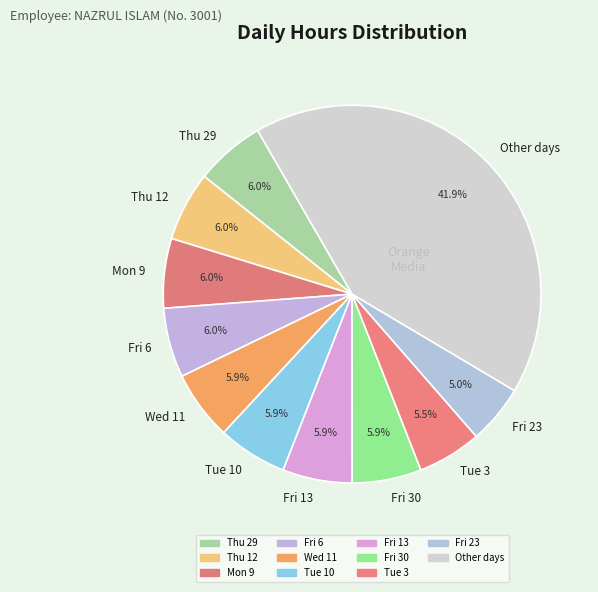

Does Thu 12 represent more than half of the total?

No